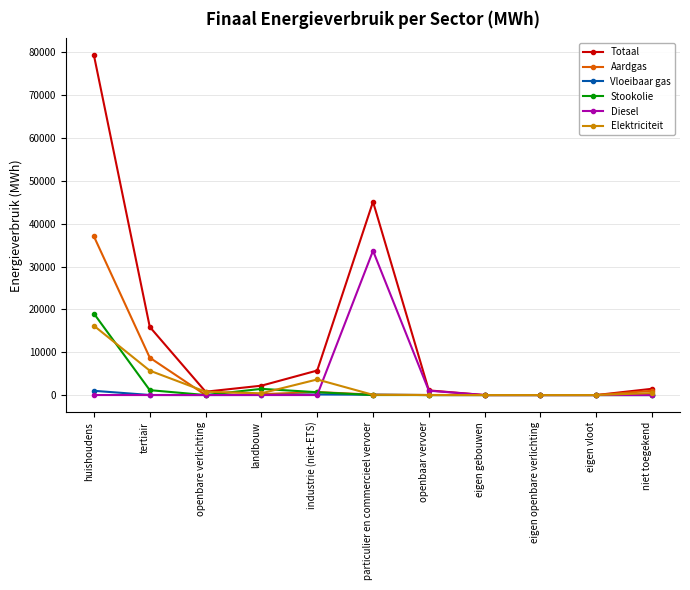

Which category has the highest value in the Aardgas series?

huishoudens